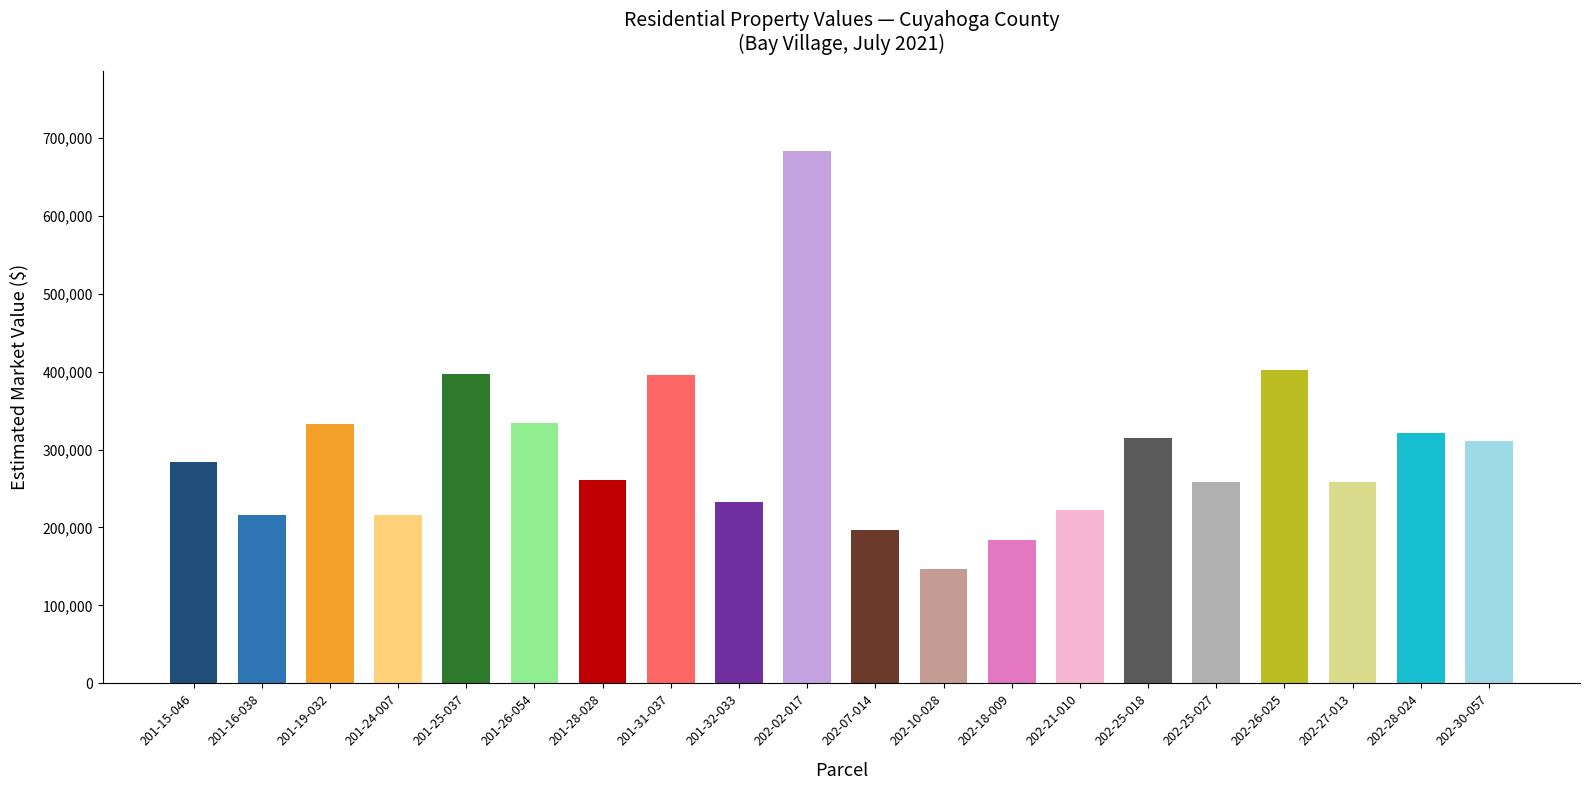

Does the chart contain stacked bars?

No